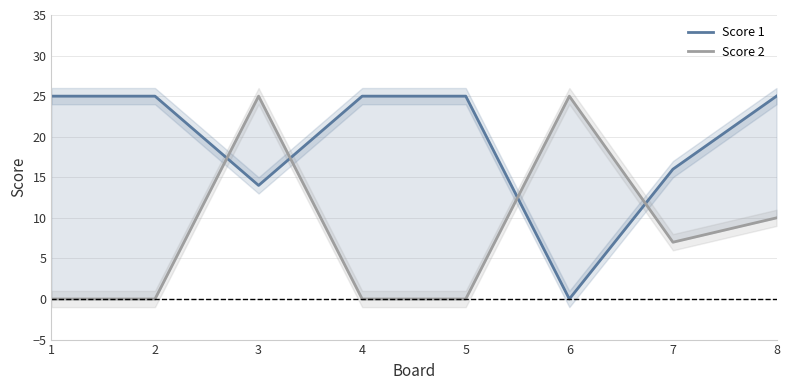

In Score 1, how many points are lower than both neighbors (excluding endpoints)?

2